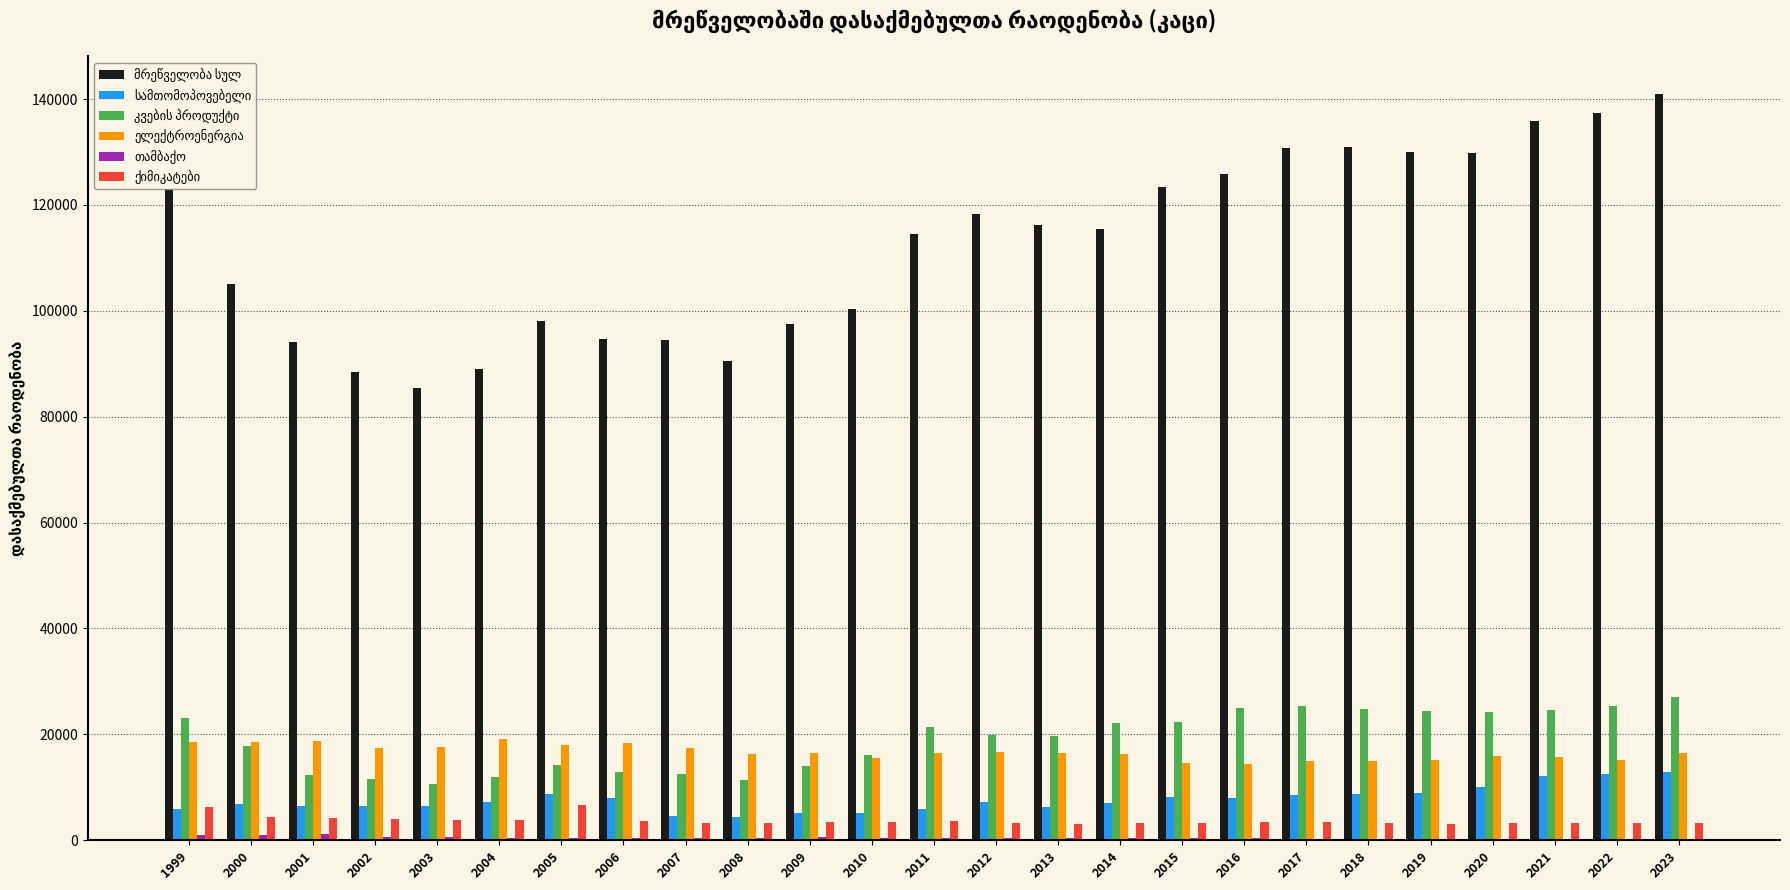

What is the maximum value shown in the chart?

141009